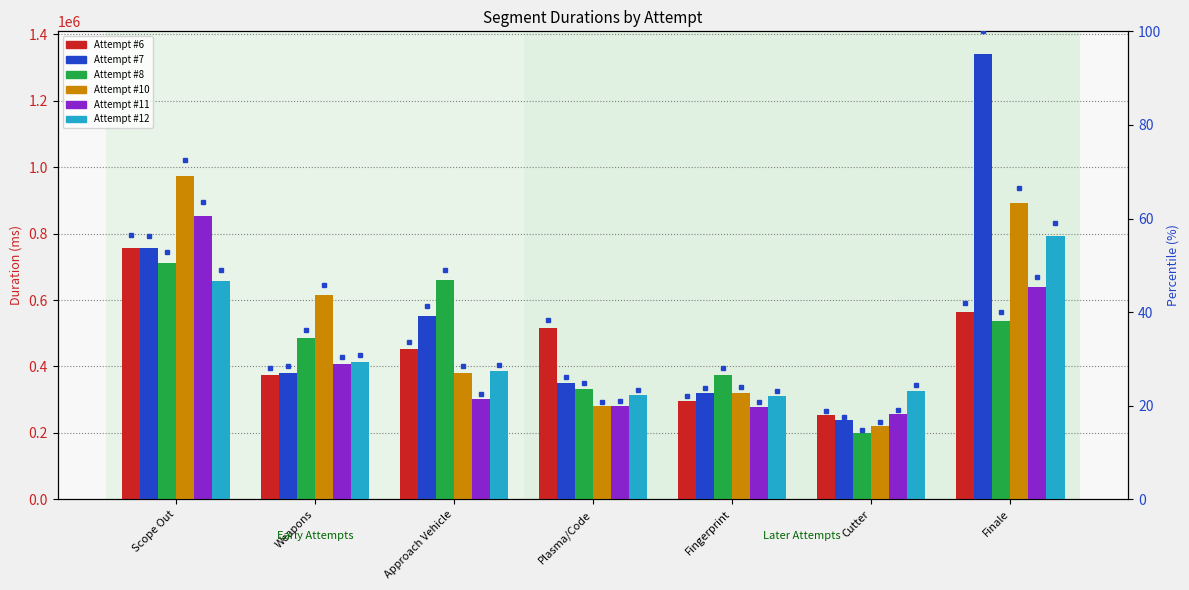

What value does the Attempt #7 series have at Weapons?

28.4